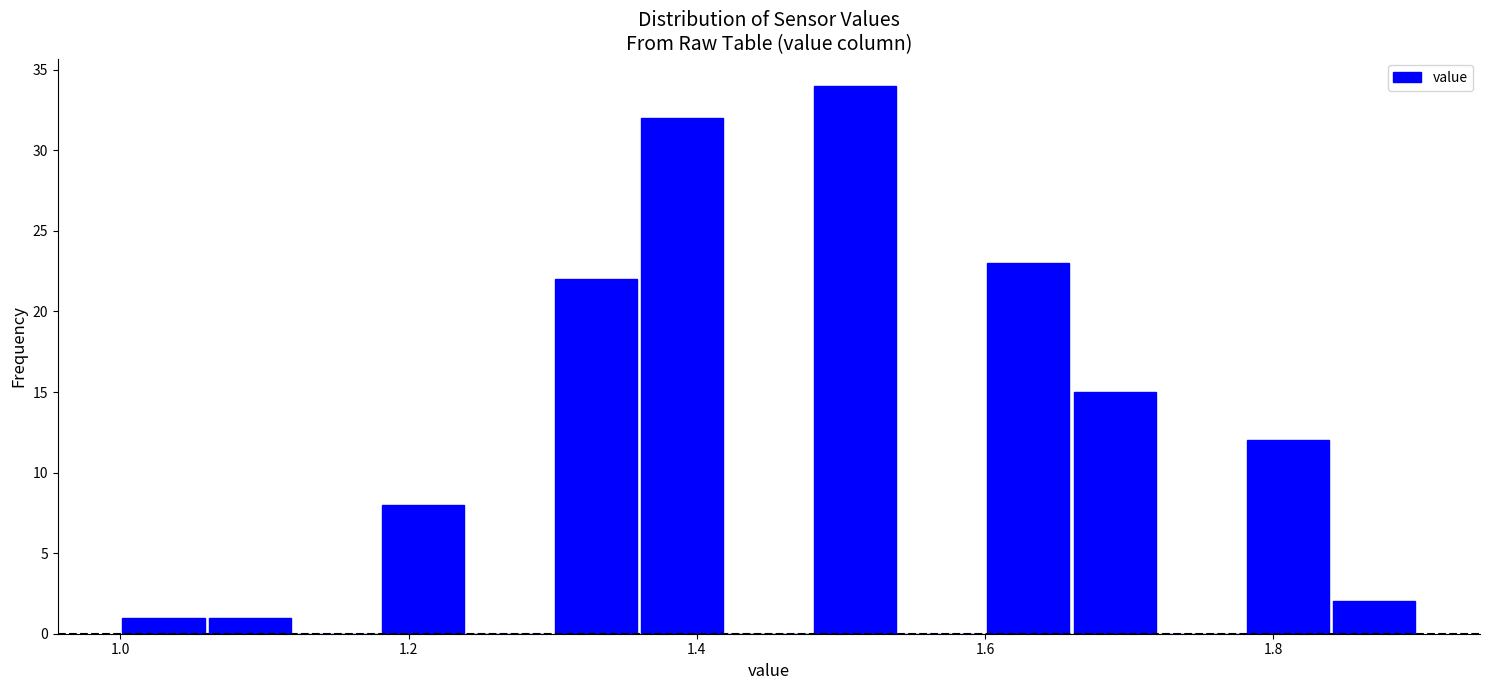

Read against the x-axis, roughly where is the centre of the tallest bar?

1.52